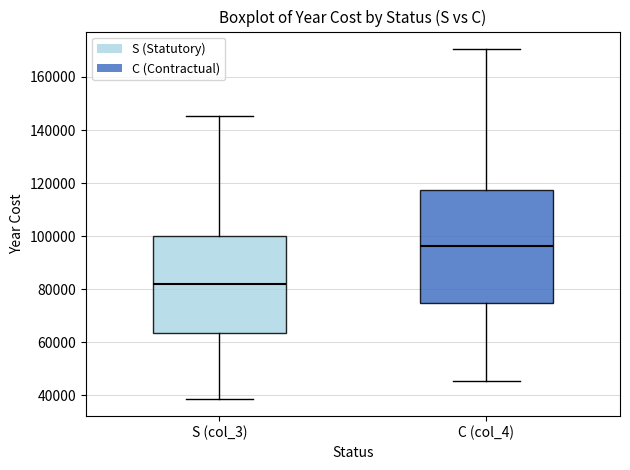

Reading left to right, transcribe this box plot: for each box, give where its median line is, the range the box spans, and where its two whiskers end, as read against the y-axis. The values are not printed on the chart, so give them approximately, as read against the axis.

S (col_3): median 82000, box 64000 to 100000, whiskers 38000 to 146000
C (col_4): median 96000, box 74000 to 118000, whiskers 46000 to 170000